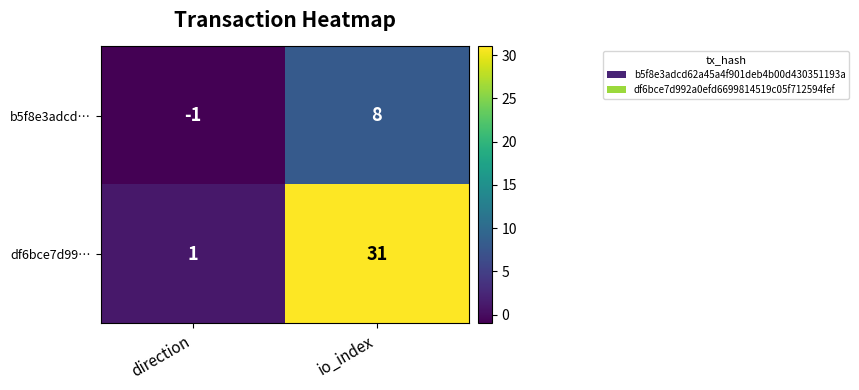

How many categories are shown in the chart?

2